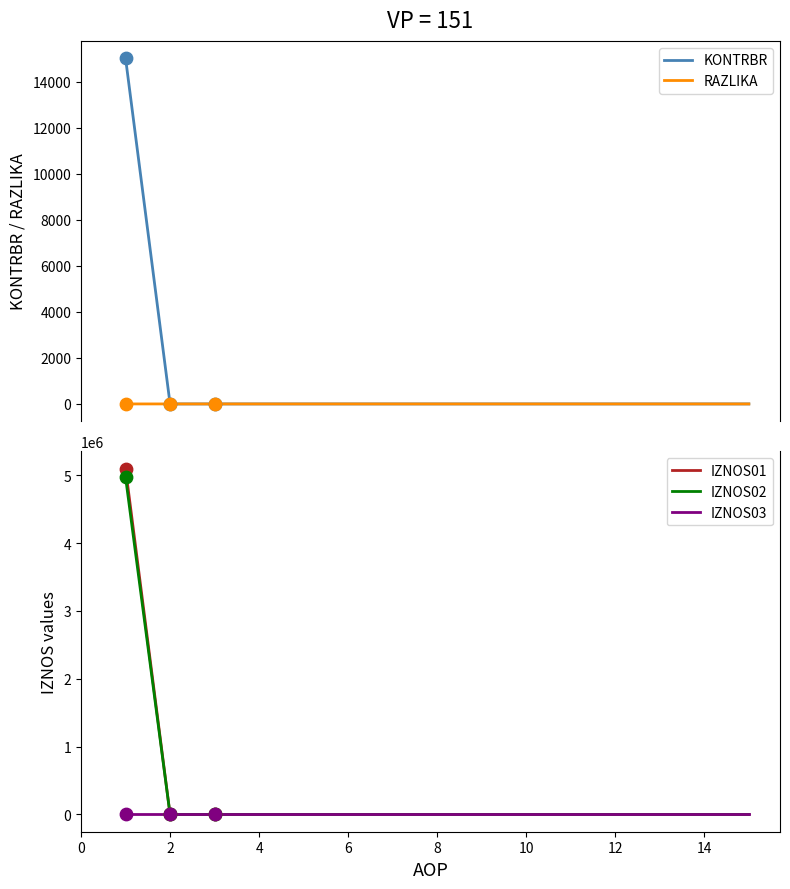

What are all the series names shown in the legend?

KONTRBR, RAZLIKA, IZNOS01, IZNOS02, IZNOS03